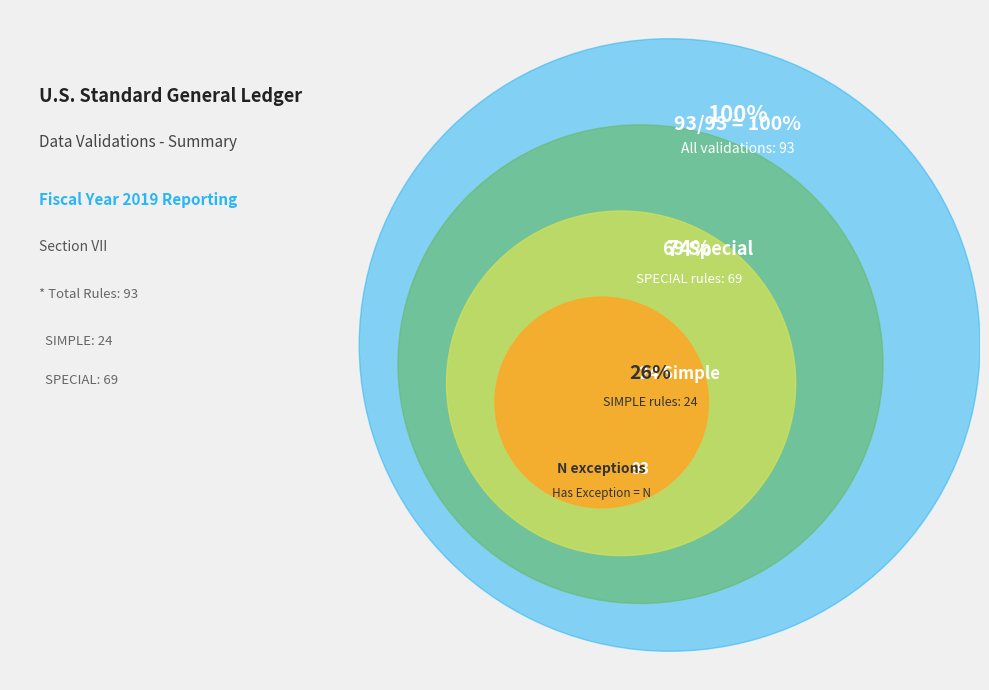

Which has a higher value, SIMPLE or SPECIAL?

SPECIAL